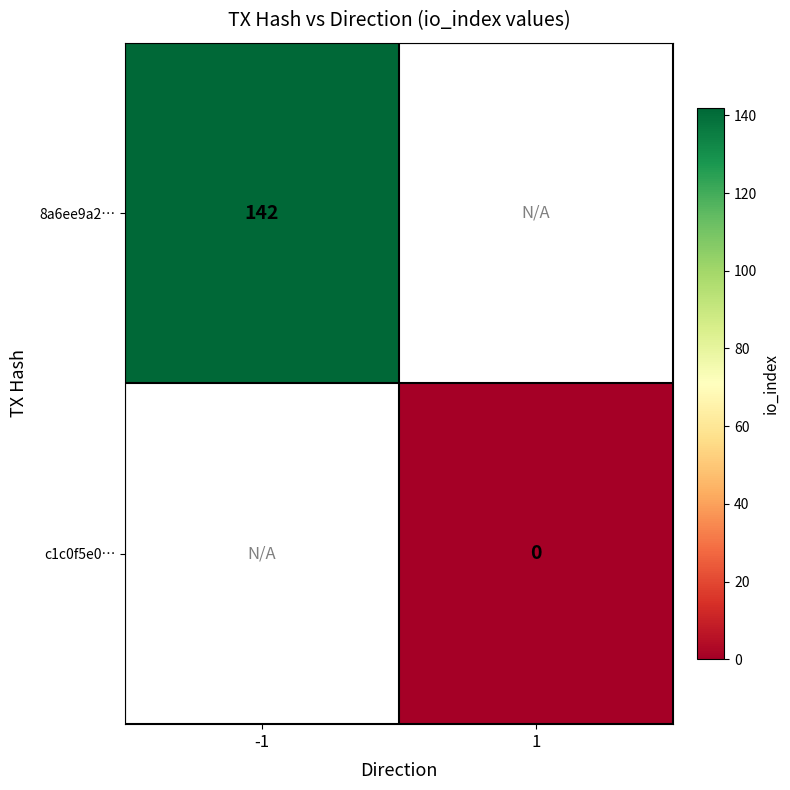

The 8a6ee9a2… series shows 51 at -1. True or false?

False